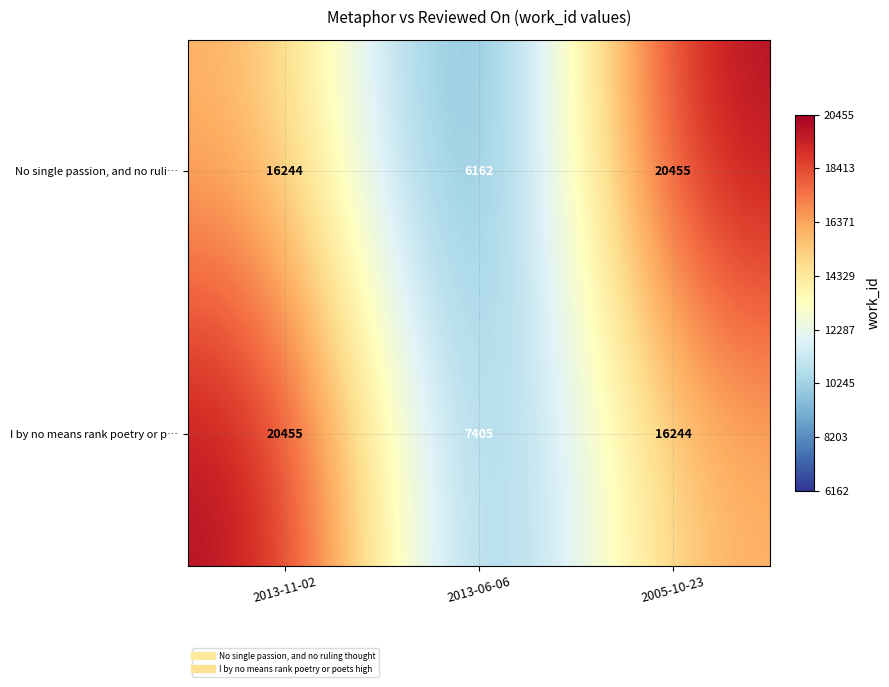

Where is I by no means rank poetry or p… nearest to the value 13930?

2005-10-23